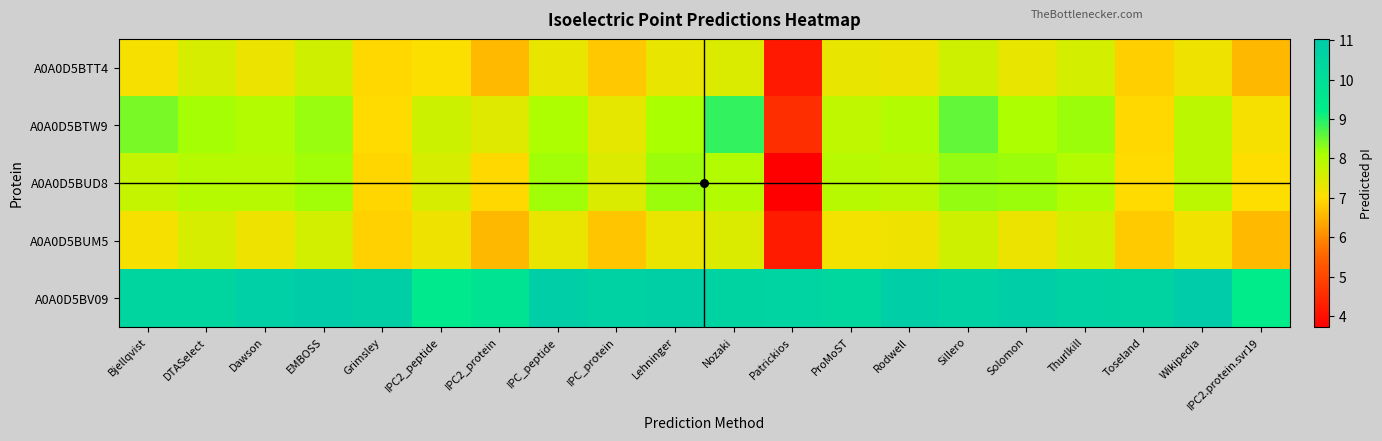

Which has a higher value, Sillero or Wikipedia?

Sillero